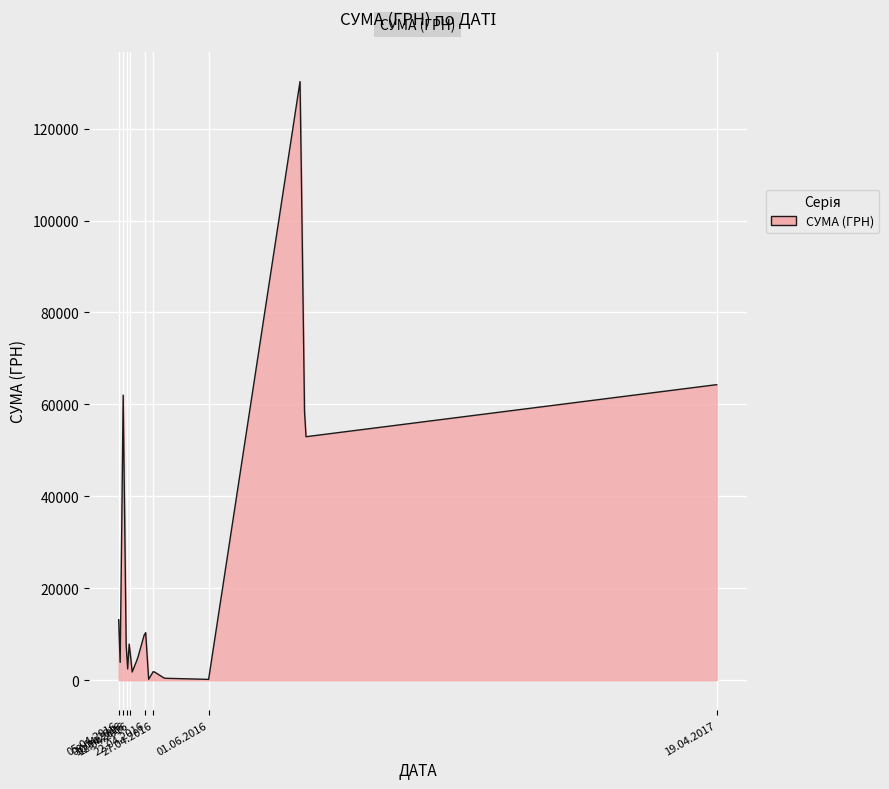

What is the greatest value displayed?

130233.4